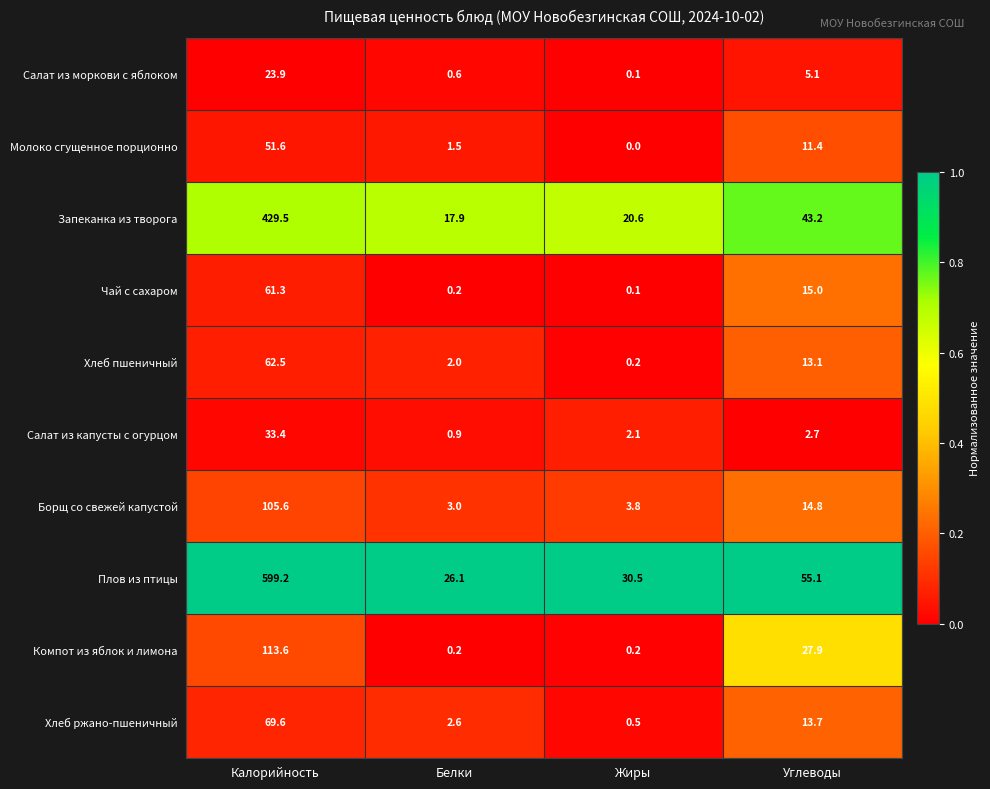

The Запеканка из творога series shows 17.9 at Белки. True or false?

True